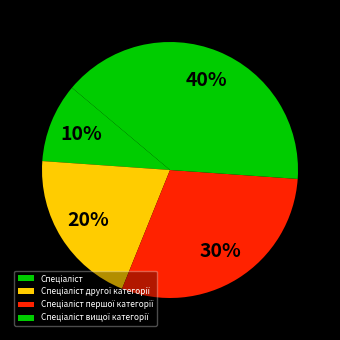

Does Спеціаліст represent more than half of the total?

No